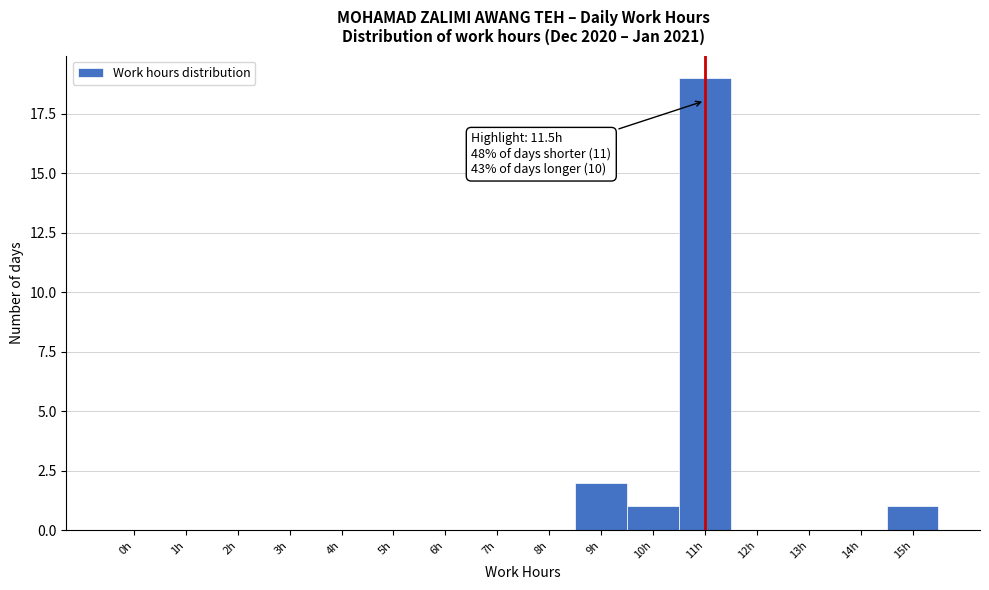

Reading left to right, extract all data points from this chart.

0h=0	1h=0	2h=0	3h=0	4h=0	5h=0	6h=0	7h=0	8h=0	9h=2	10h=1	11h=19	12h=0	13h=0	14h=0	15h=1